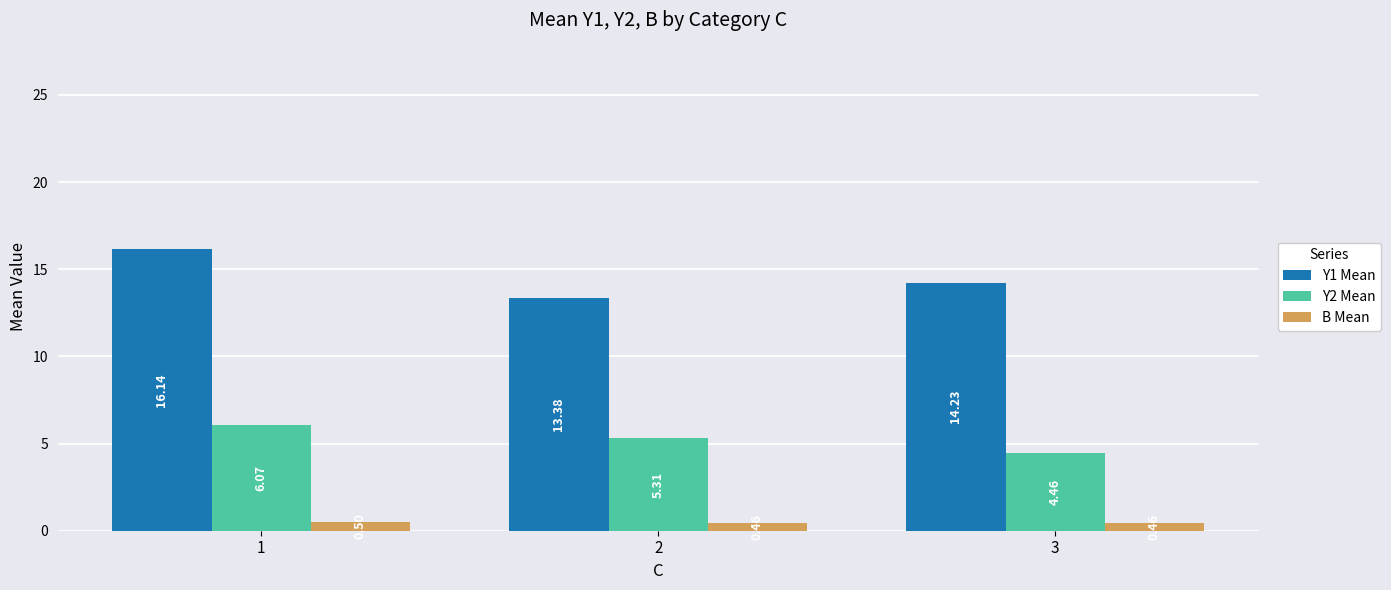

Is it true that Y2 Mean equals 9.3 at 2?

False